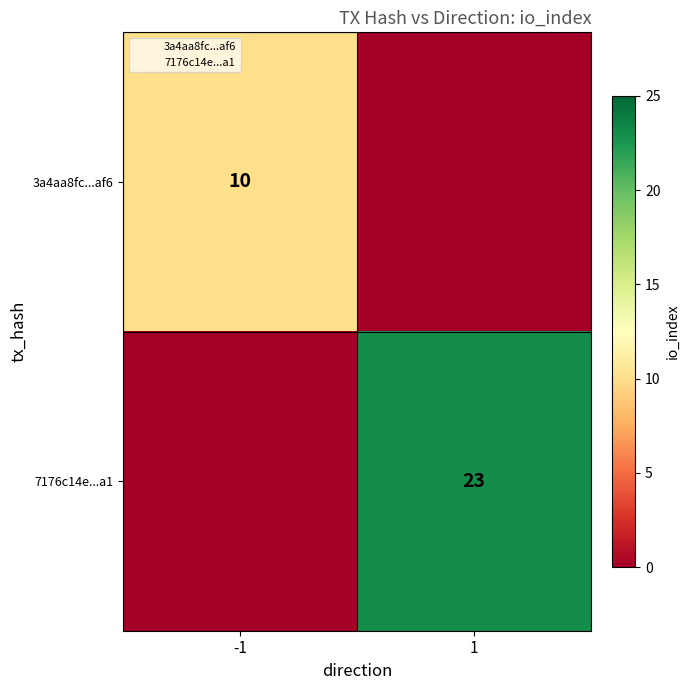

True or false: 3a4aa8fc...af6 has a value of 10 at -1.

True